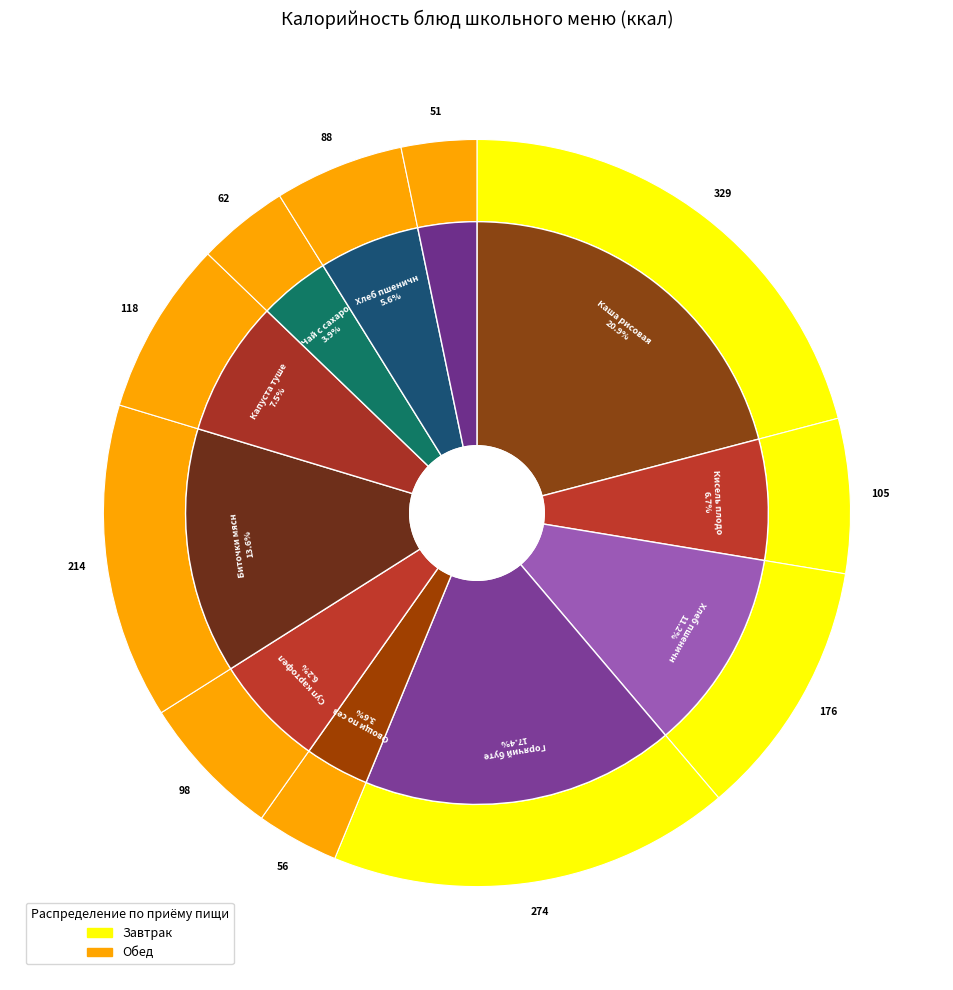

What percentage is the Кисель плодово-ягодный slice, to the nearest percent?

7%